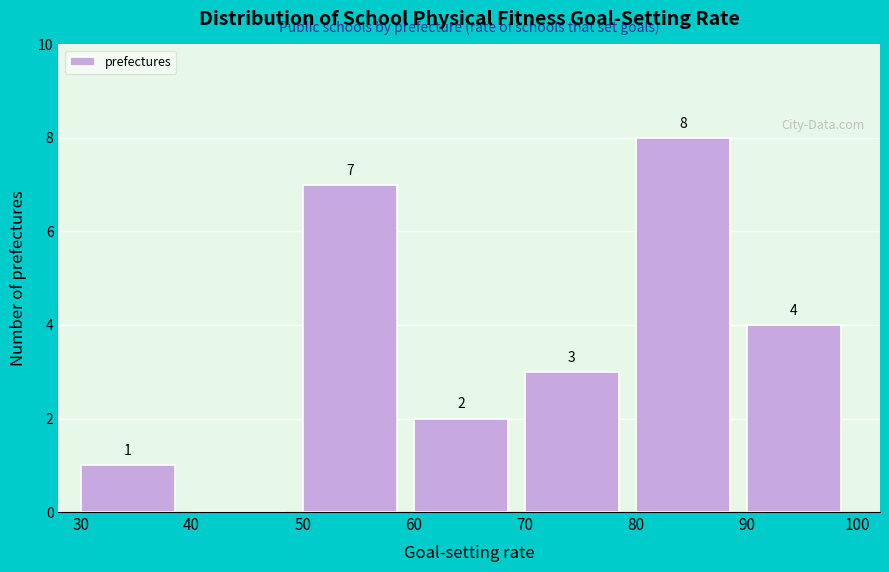

Reading right to left, what are all the values shown in this chart?

90=4	80=8	70=3	60=2	50=7	40=0	30=1